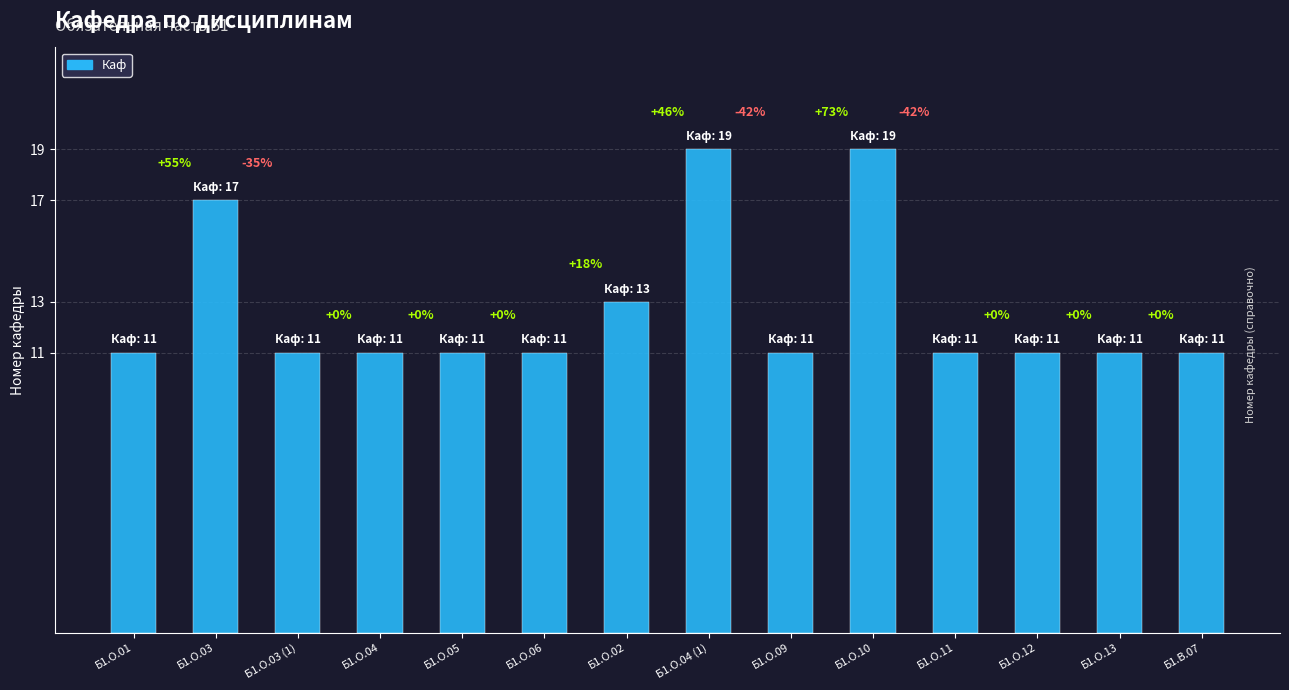

How many bars are there in total?

14